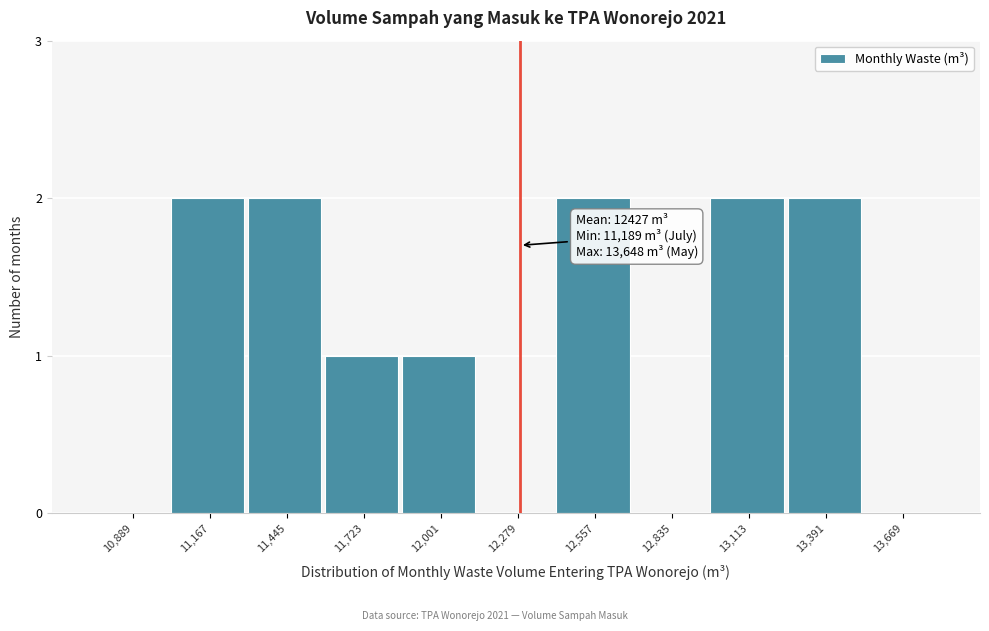

Reading left to right, list all the values displayed in this chart.

10,889=0	11,167=2	11,445=2	11,723=1	12,001=1	12,279=0	12,557=2	12,835=0	13,113=2	13,391=2	13,669=0